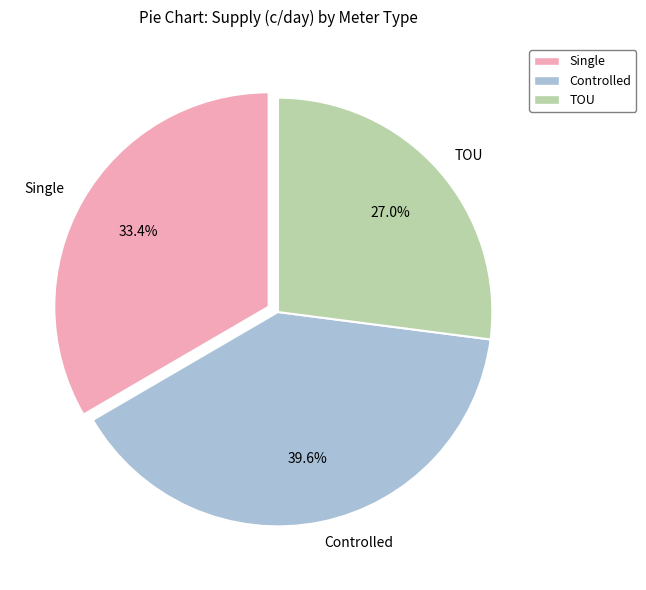

Between Controlled and TOU, which is larger?

Controlled